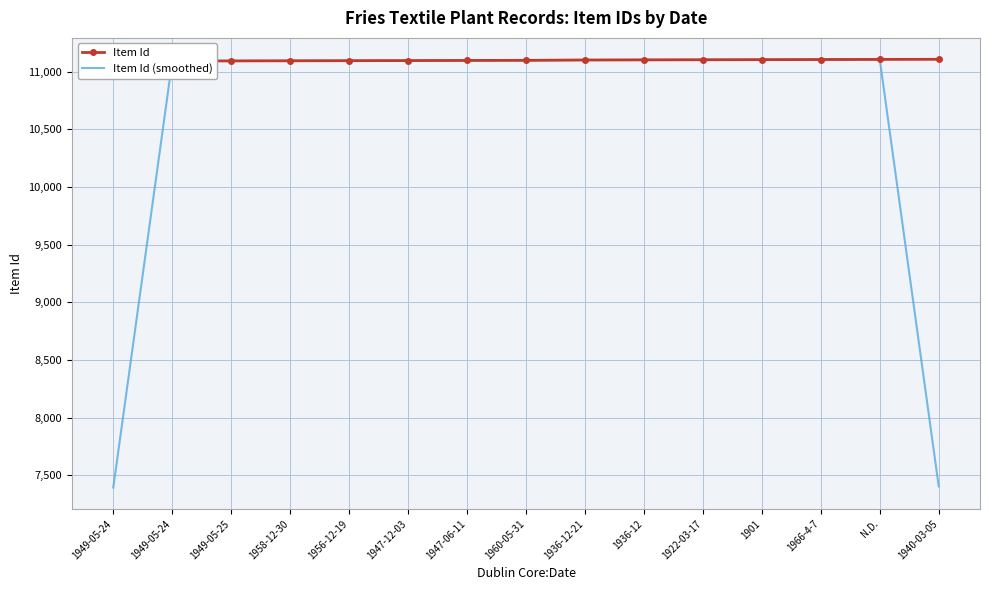

After their last crossing, which series has the higher values: Item Id or Item Id (smoothed)?

Item Id